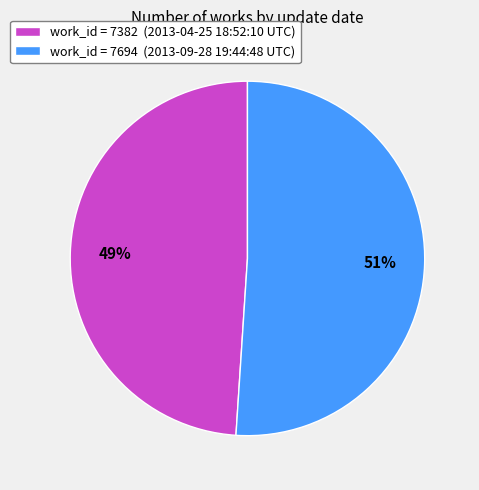

Is the sum of work_id = 7694 (2013-09-28 19:44:48 UTC) and work_id = 7382 (2013-04-25 18:52:10 UTC) greater than half?

Yes